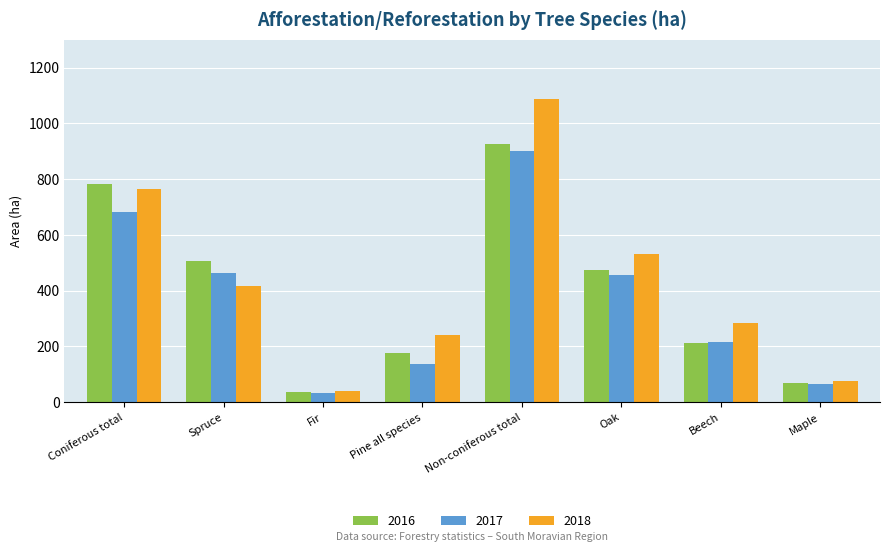

True or false: 2016 has a value of 474 at Oak.

True